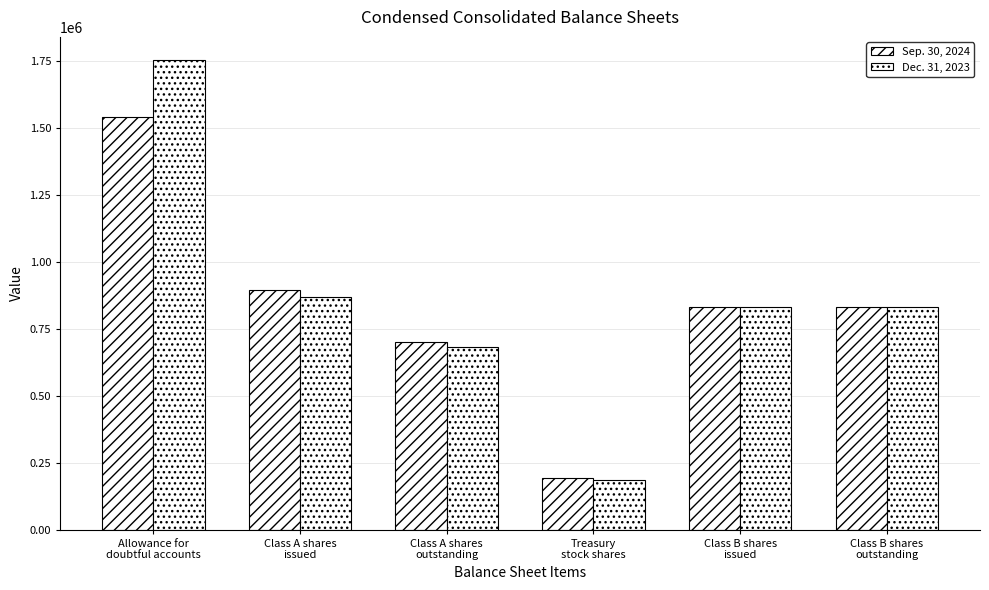

Is the value of Sep. 30, 2024 at Class B shares
outstanding greater than the value of Dec. 31, 2023 at Treasury
stock shares?

Yes